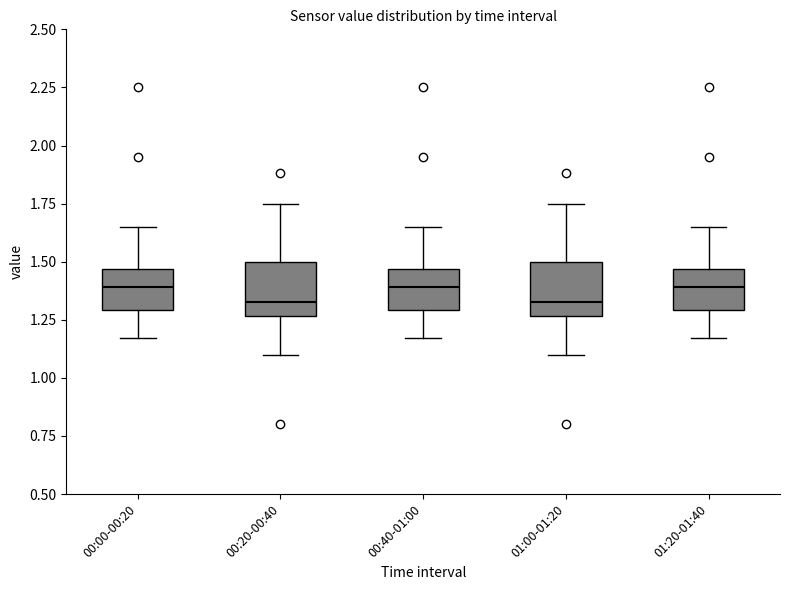

Reading left to right, read every box against the y-axis: the position of its median line, the range the box covers, and the ends of its whiskers. The values are not printed on the chart, so give them approximately, as read against the axis.

00:00-00:20: median 1.40, box 1.30 to 1.45, whiskers 1.15 to 1.65
00:20-00:40: median 1.35, box 1.25 to 1.50, whiskers 1.10 to 1.75
00:40-01:00: median 1.40, box 1.30 to 1.45, whiskers 1.15 to 1.65
01:00-01:20: median 1.35, box 1.25 to 1.50, whiskers 1.10 to 1.75
01:20-01:40: median 1.40, box 1.30 to 1.45, whiskers 1.15 to 1.65